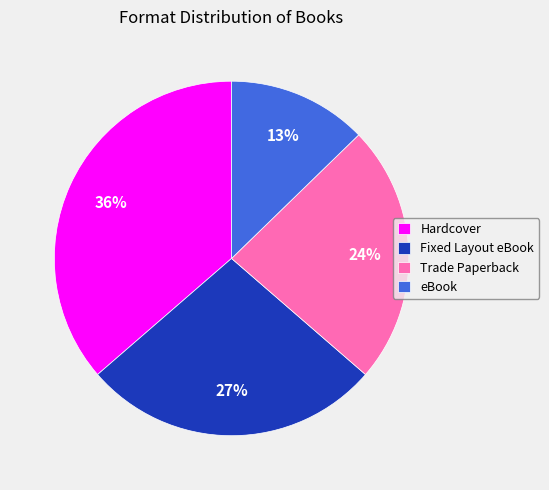

To the nearest percent, what is the combined percentage of Hardcover and eBook?

49%